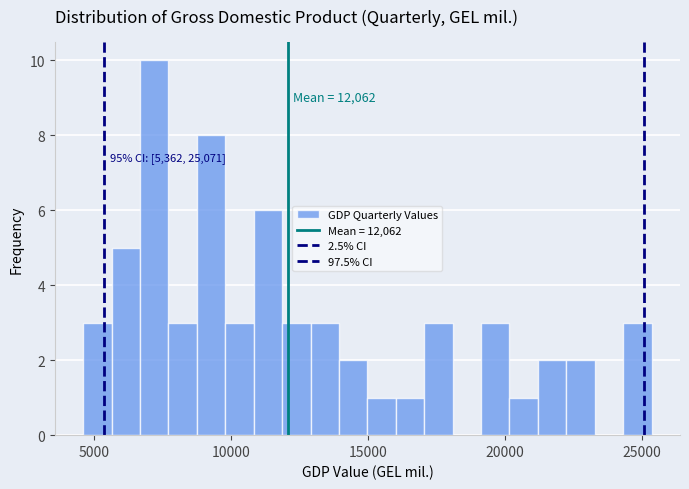

Read against the x-axis, roughly where is the centre of the tallest bar?

7000